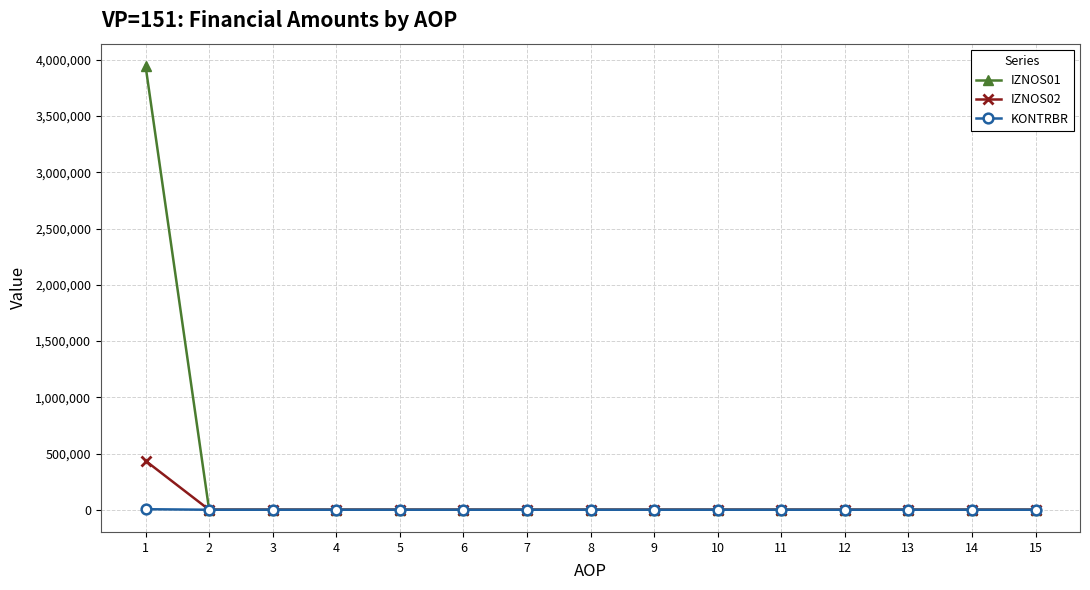

True or false: KONTRBR has a value of 0.0 at 14.

True